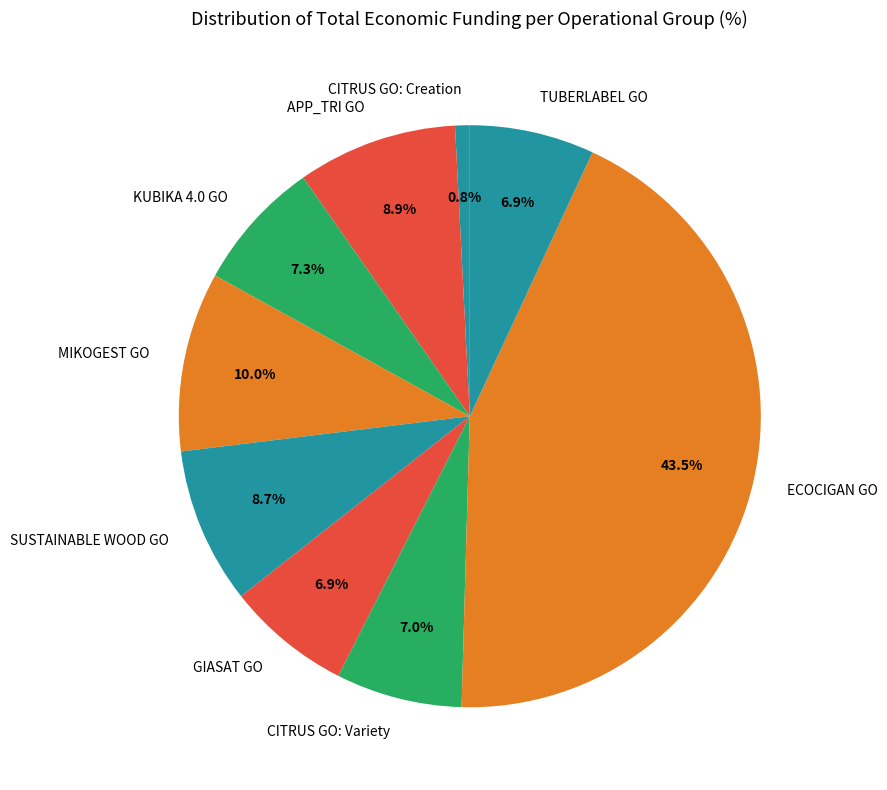

Count the number of slices in the pie.

9